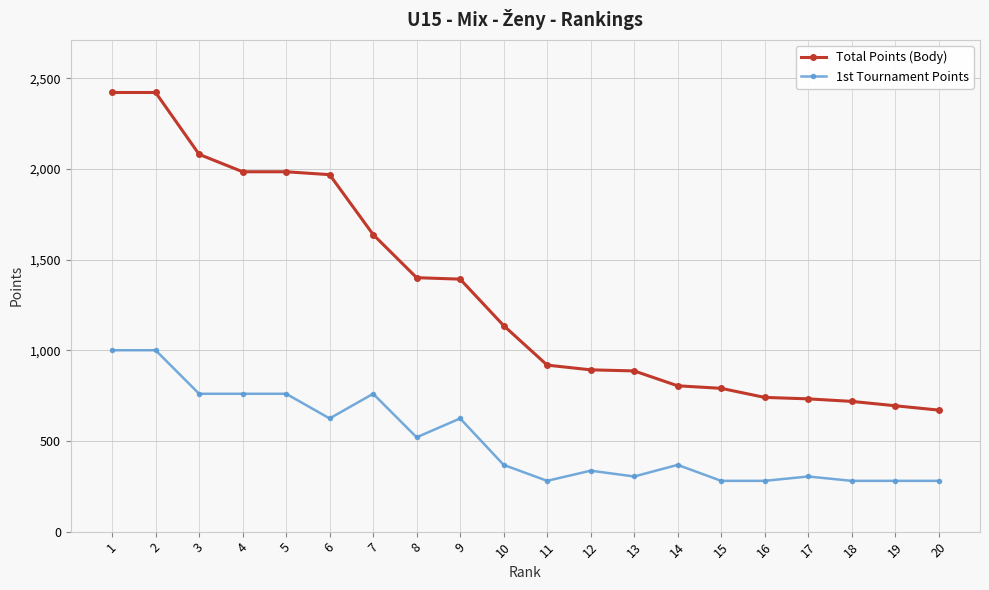

What is the average value of the 1st Tournament Points series?

508